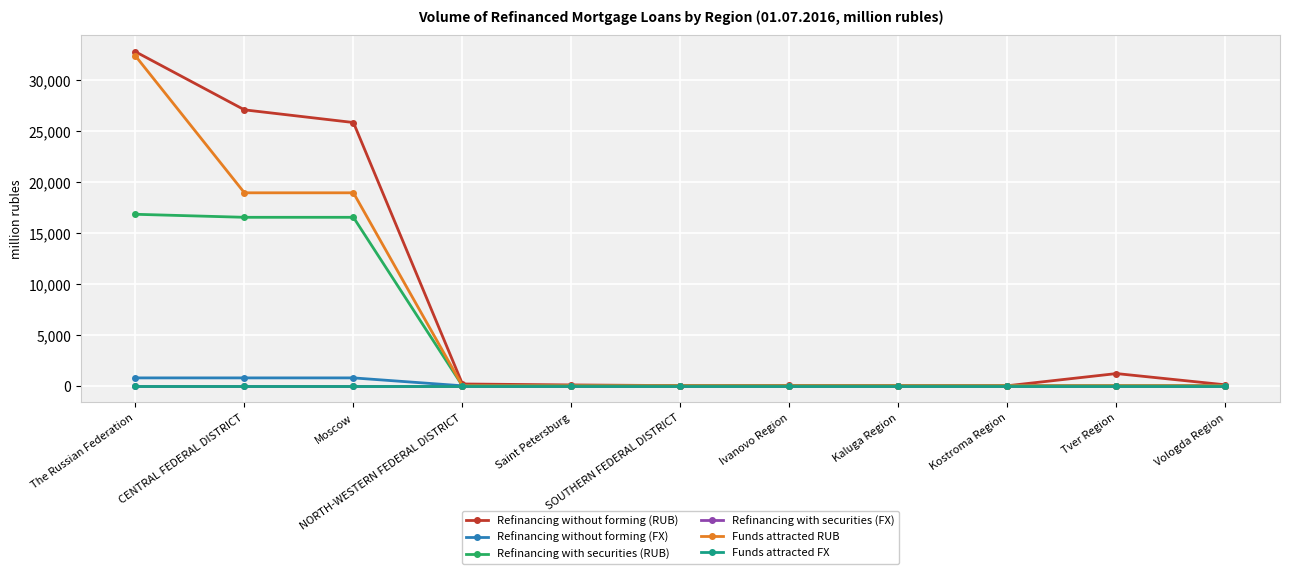

Reading right to left, extract all data points from this chart.

Refinancing without forming (RUB): Vologda Region=94	Tver Region=1200	Kostroma Region=5	Kaluga Region=10	Ivanovo Region=30	SOUTHERN FEDERAL DISTRICT=17	Saint Petersburg=85	NORTH-WESTERN FEDERAL DISTRICT=178	Moscow=25844	CENTRAL FEDERAL DISTRICT=27089	The Russian Federation=32797
Refinancing without forming (FX): Vologda Region=0	Tver Region=0	Kostroma Region=0	Kaluga Region=0	Ivanovo Region=0	SOUTHERN FEDERAL DISTRICT=0	Saint Petersburg=0	NORTH-WESTERN FEDERAL DISTRICT=0	Moscow=775	CENTRAL FEDERAL DISTRICT=775	The Russian Federation=775
Refinancing with securities (RUB): Vologda Region=0	Tver Region=0	Kostroma Region=0	Kaluga Region=0	Ivanovo Region=0	SOUTHERN FEDERAL DISTRICT=0	Saint Petersburg=0	NORTH-WESTERN FEDERAL DISTRICT=0	Moscow=16540	CENTRAL FEDERAL DISTRICT=16540	The Russian Federation=16837
Refinancing with securities (FX): Vologda Region=0	Tver Region=0	Kostroma Region=0	Kaluga Region=0	Ivanovo Region=0	SOUTHERN FEDERAL DISTRICT=0	Saint Petersburg=0	NORTH-WESTERN FEDERAL DISTRICT=0	Moscow=0	CENTRAL FEDERAL DISTRICT=0	The Russian Federation=0
Funds attracted RUB: Vologda Region=0	Tver Region=0	Kostroma Region=0	Kaluga Region=0	Ivanovo Region=0	SOUTHERN FEDERAL DISTRICT=0	Saint Petersburg=0	NORTH-WESTERN FEDERAL DISTRICT=0	Moscow=18945	CENTRAL FEDERAL DISTRICT=18945	The Russian Federation=32389
Funds attracted FX: Vologda Region=0	Tver Region=0	Kostroma Region=0	Kaluga Region=0	Ivanovo Region=0	SOUTHERN FEDERAL DISTRICT=0	Saint Petersburg=0	NORTH-WESTERN FEDERAL DISTRICT=0	Moscow=0	CENTRAL FEDERAL DISTRICT=0	The Russian Federation=0